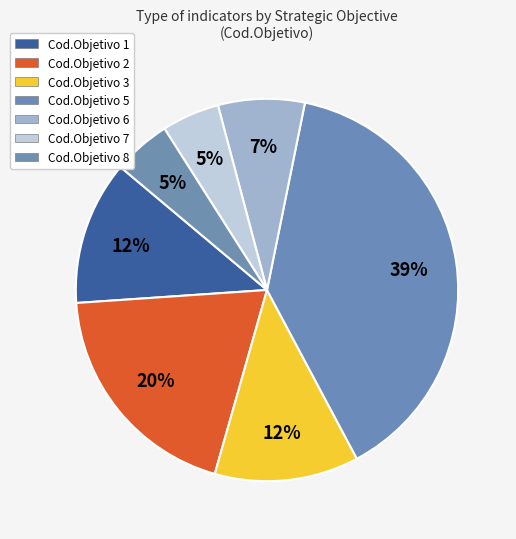

Is there a majority slice in this chart?

No